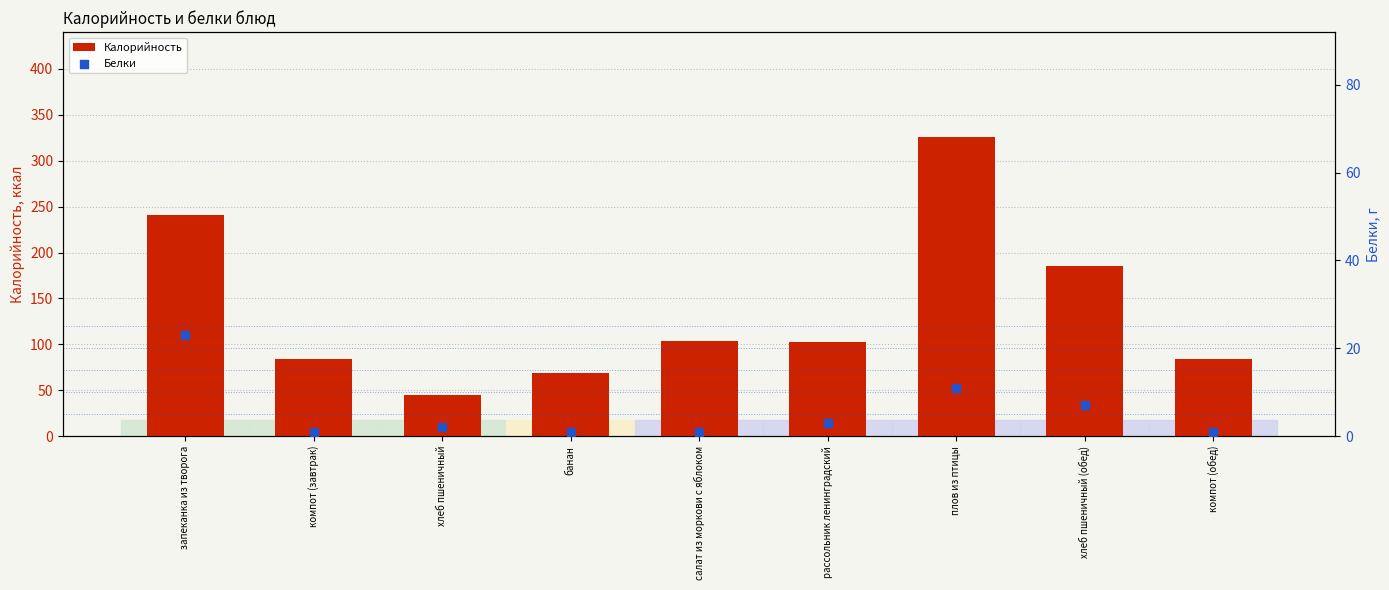

What is the total value across all series at рассольник ленинградский?

106